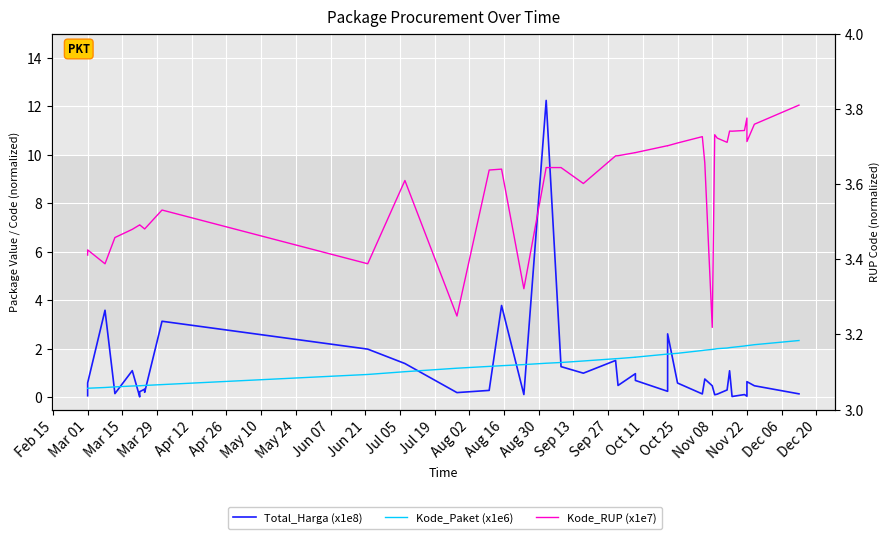

What is the label of the 38th point from the right?

Mar 15